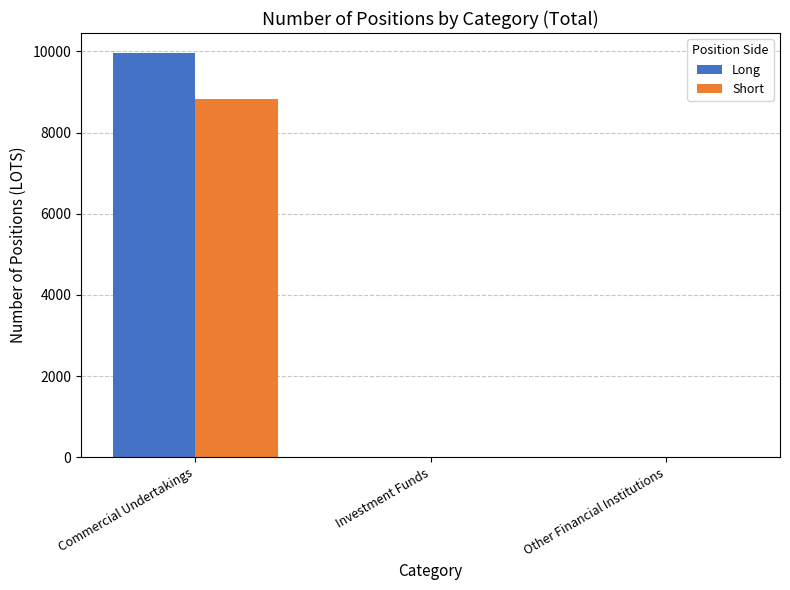

What is the greatest value displayed?

9955.4